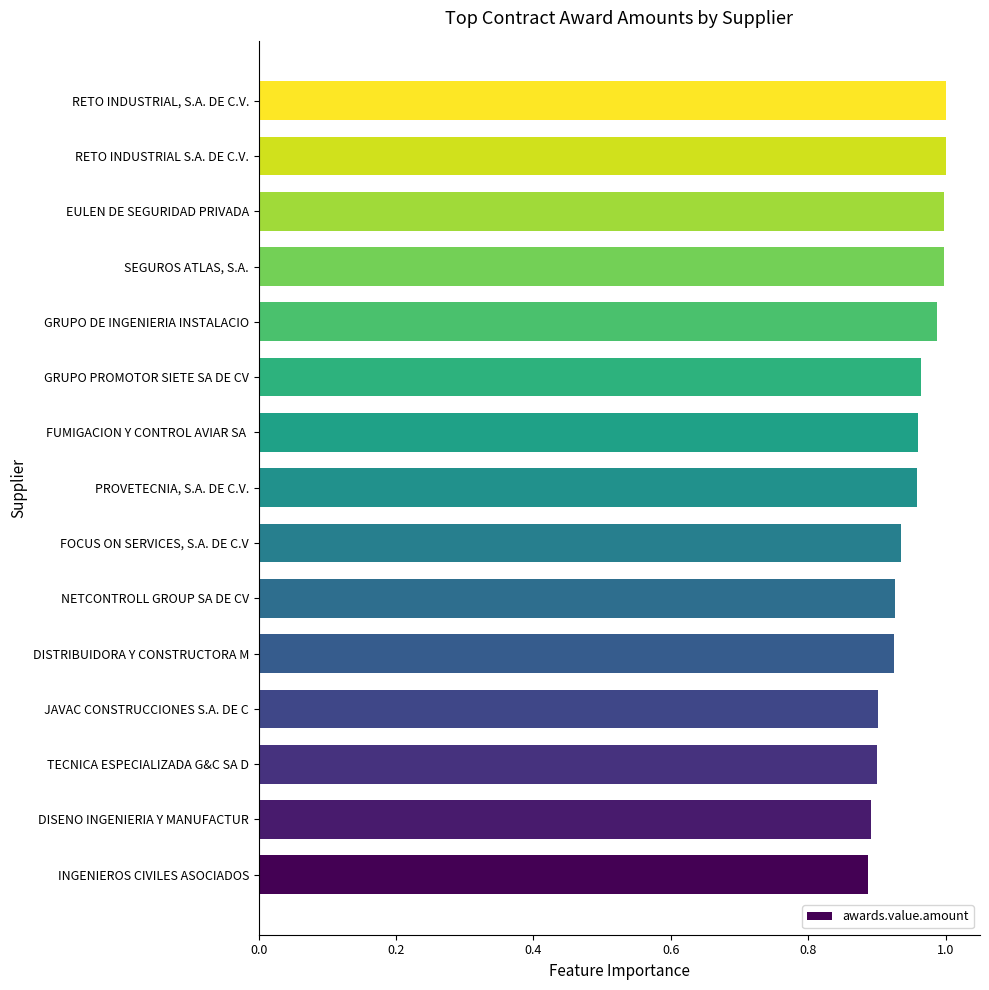

What is the sum of all values?

14.2